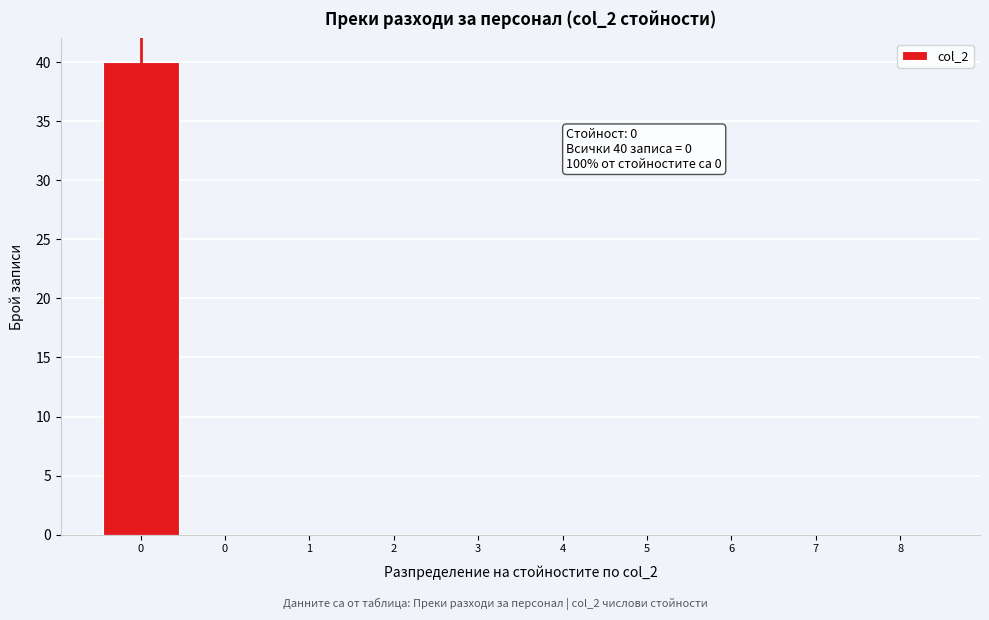

Count the number of categories in the chart.

10